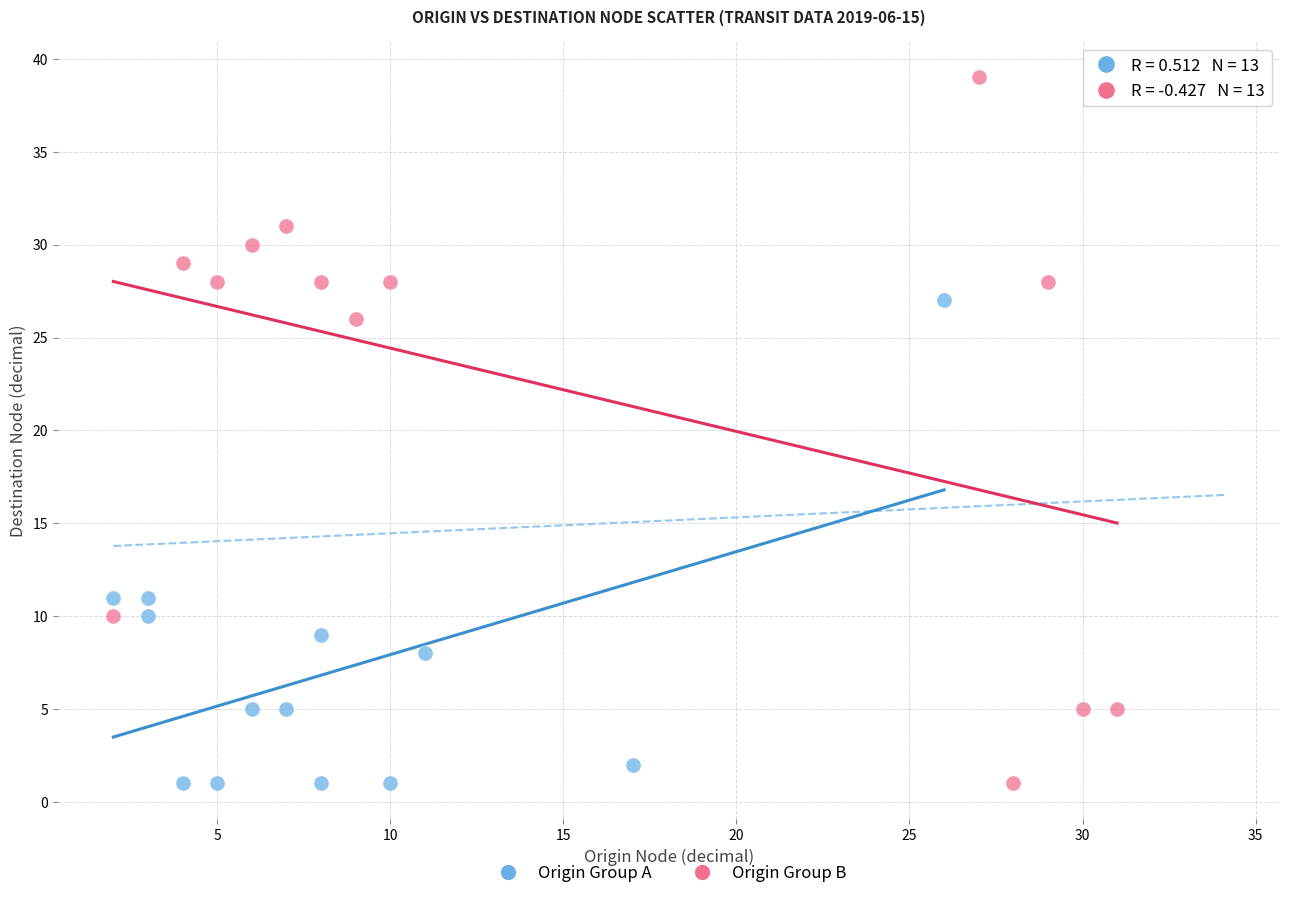

Which series has the widest spread of Y values?

Origin Group B